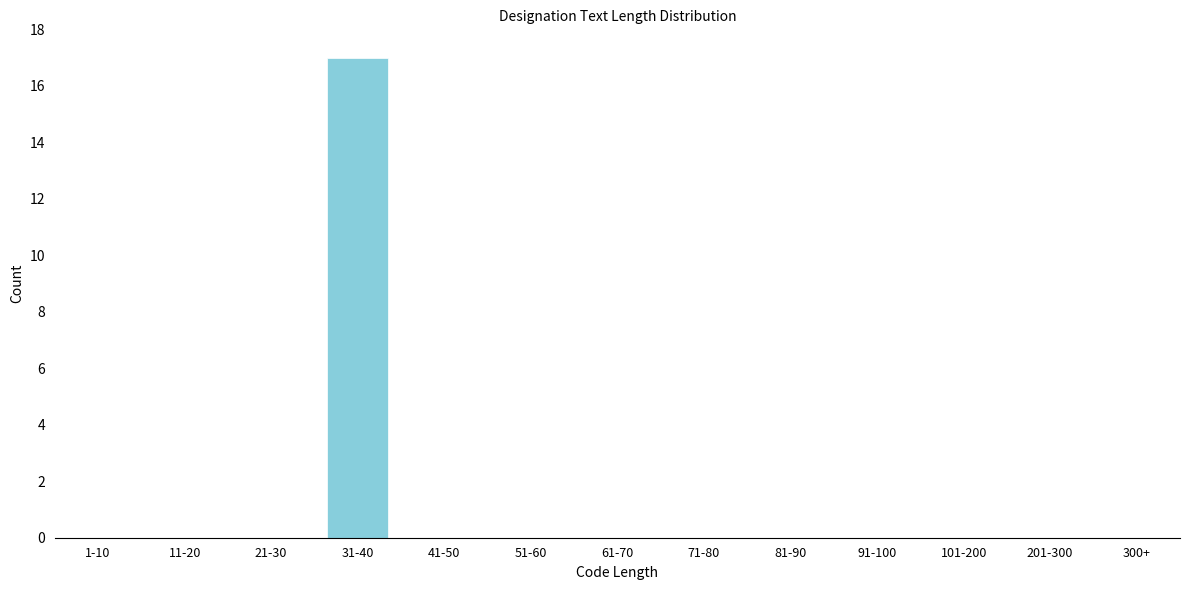

Reading left to right, list all the values displayed in this chart.

1-10=0	11-20=0	21-30=0	31-40=17	41-50=0	51-60=0	61-70=0	71-80=0	81-90=0	91-100=0	101-200=0	201-300=0	300+=0